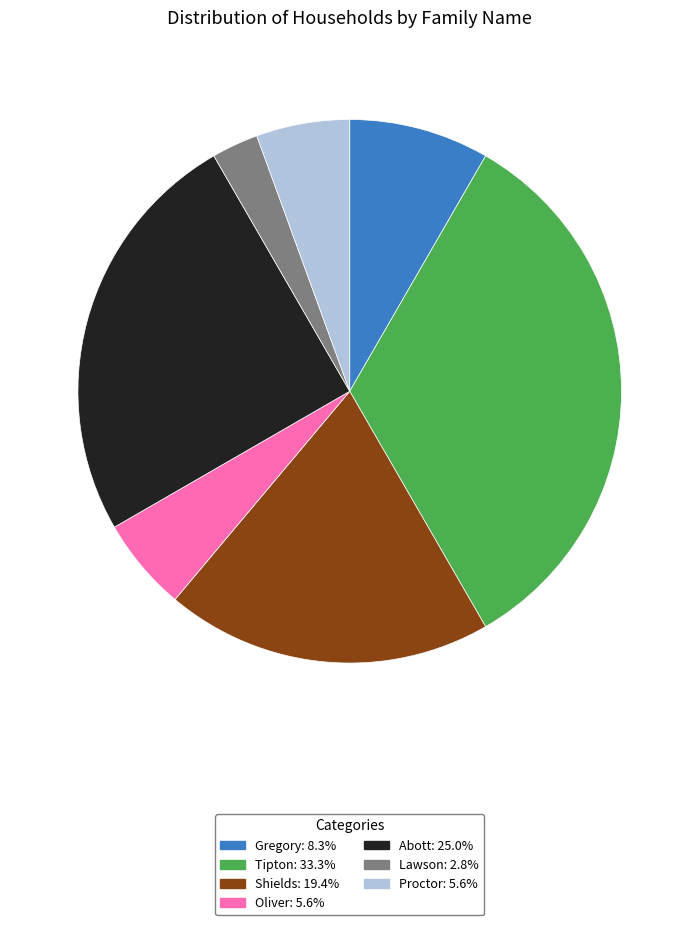

How many segments does this pie chart have?

7